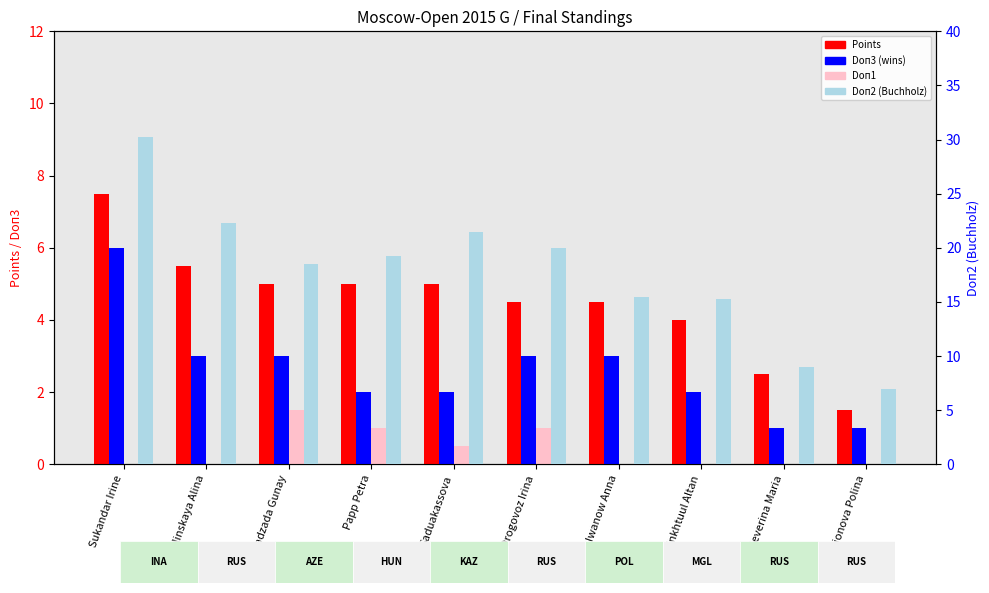

Read the Points value at Saduakassova.

5.0